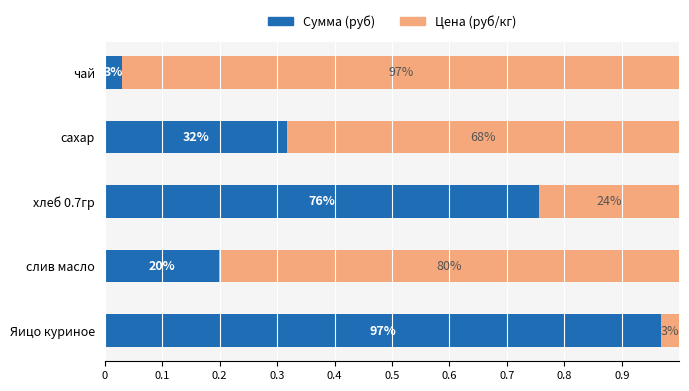

At how many categories does at least one series exceed 0?

5